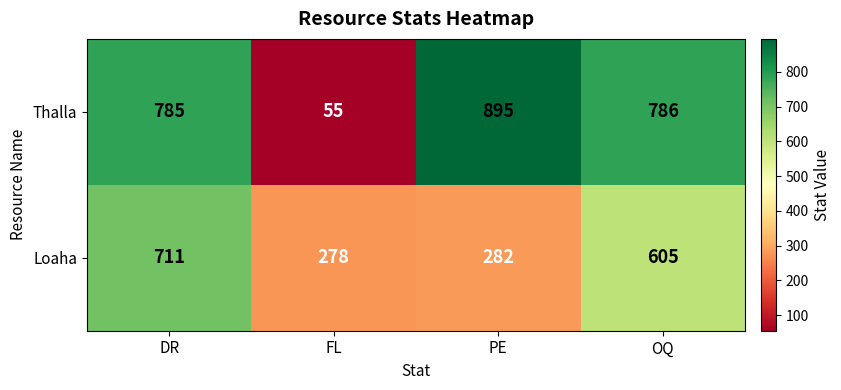

Which series has the widest spread of values?

Thalla